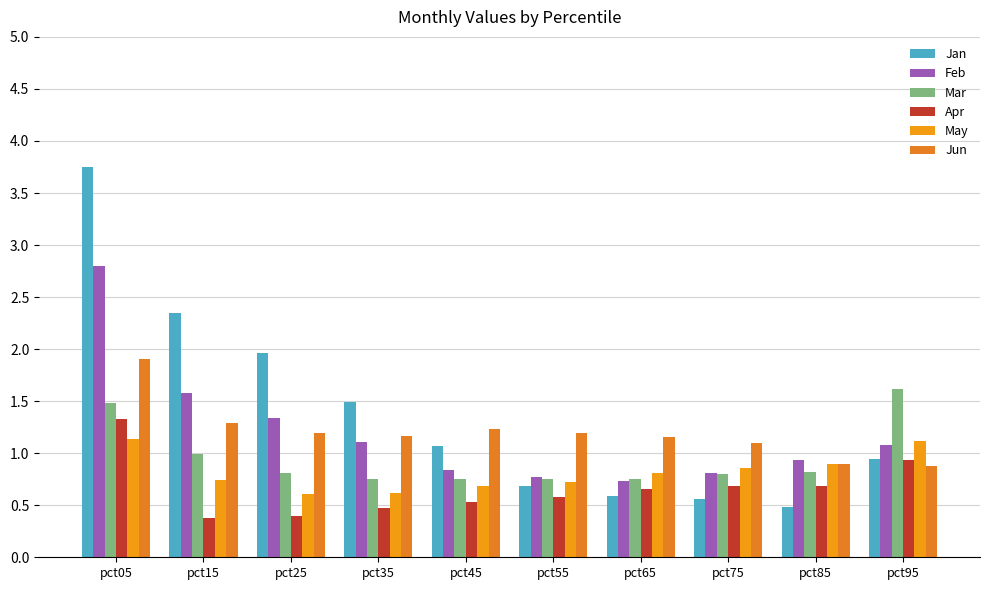

What is the difference between the second highest and second lowest values in the Jun series?

0.4